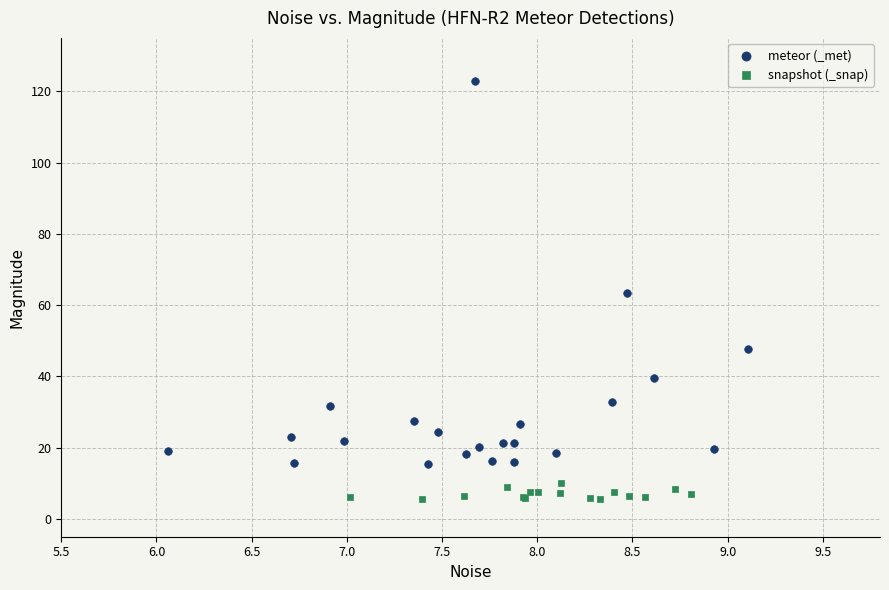

Which series contains the lowest Y value?

snapshot (_snap)